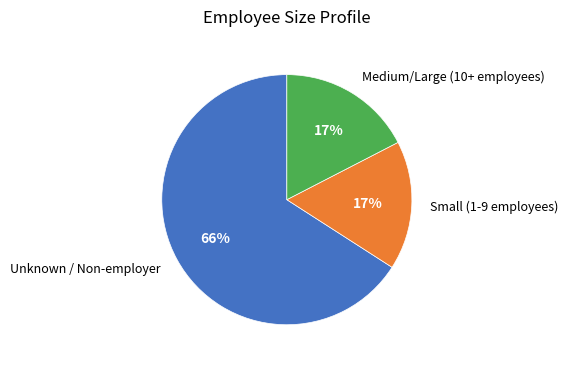

Does any single category account for the majority?

Yes